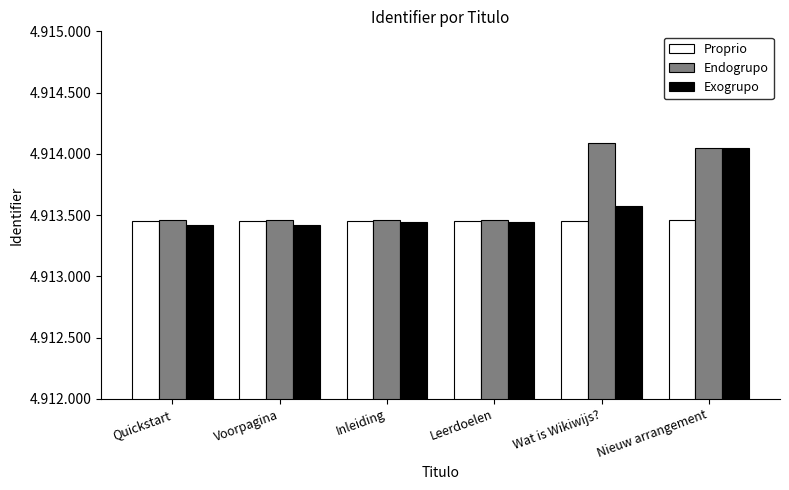

Rank the series by their maximum value, from lowest to highest.

Proprio, Exogrupo, Endogrupo